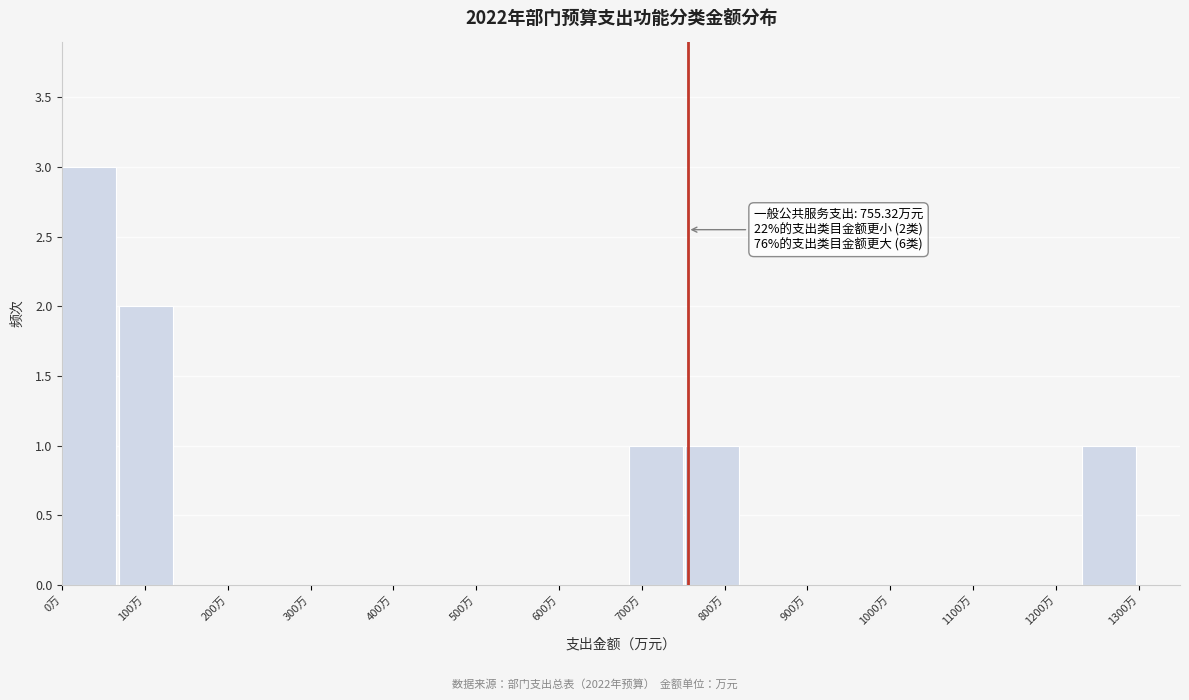

Which range on the x-axis has the tallest bar?

0 to 70